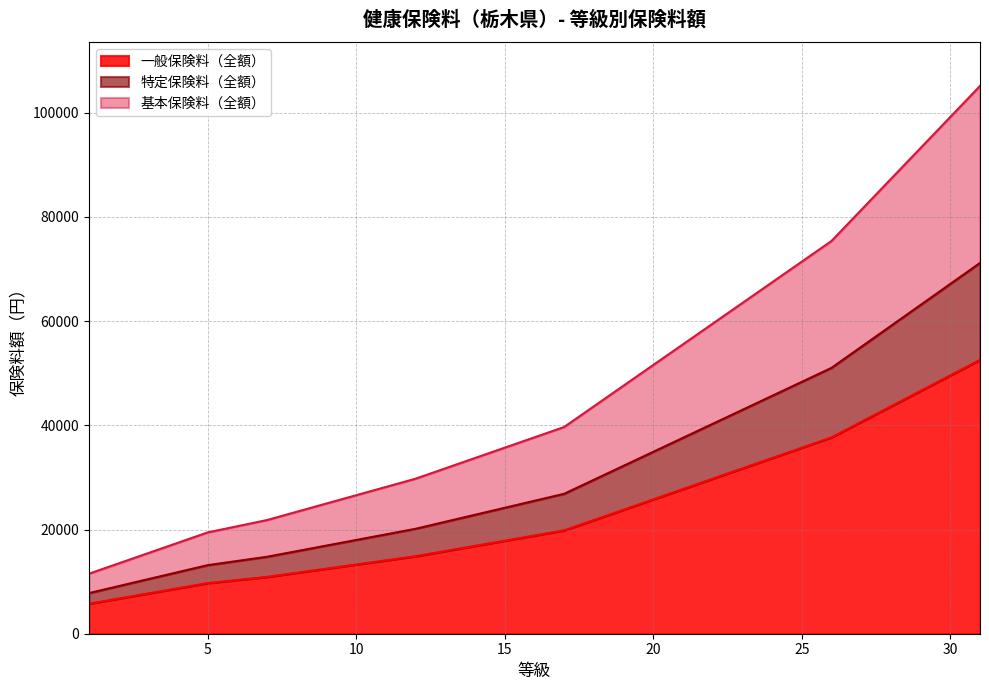

The value of 一般保険料（全額） at 4 is 8729.6. True or false?

True